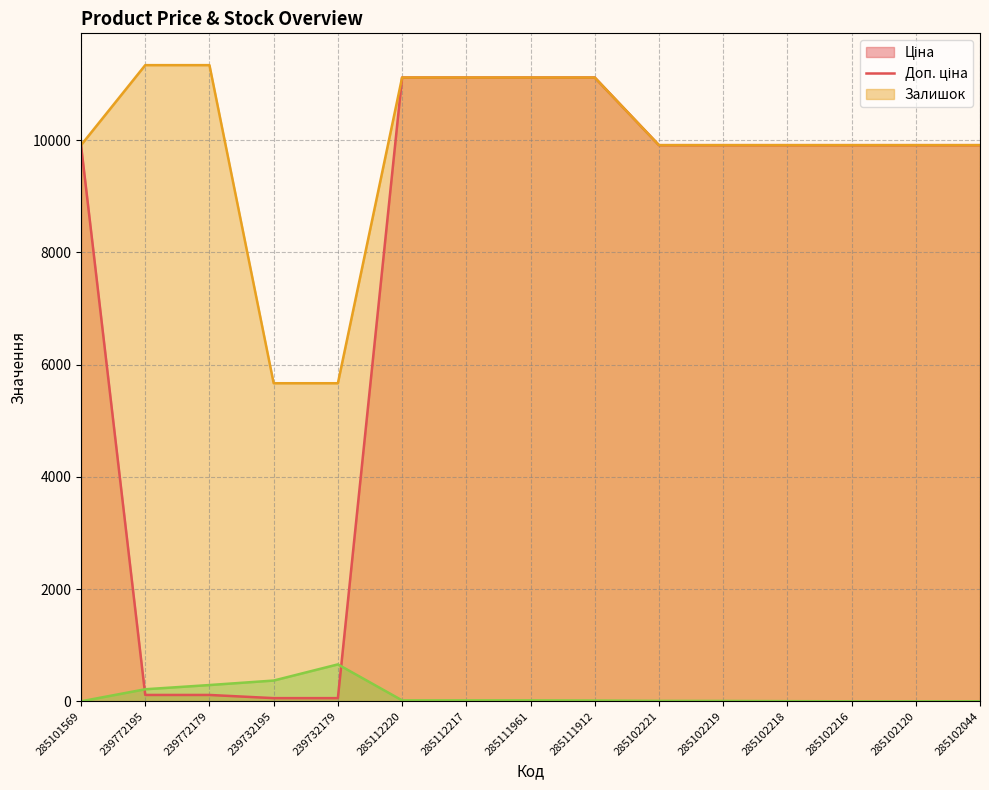

Reading left to right, extract all data points from this chart.

Ціна: 285101569=9908.5	239772195=113.3	239772179=113.3	239732195=56.7	239732179=56.7	285112220=11113.6	285112217=11113.6	285111961=11113.6	285111912=11113.6	285102221=9908.5	285102219=9908.5	285102218=9908.5	285102216=9908.5	285102120=9908.5	285102044=9908.5
Доп. ціна: 285101569=9908.5	239772195=11334.0	239772179=11334.0	239732195=5667.0	239732179=5667.0	285112220=11113.6	285112217=11113.6	285111961=11113.6	285111912=11113.6	285102221=9908.5	285102219=9908.5	285102218=9908.5	285102216=9908.5	285102120=9908.5	285102044=9908.5
Залишок: 285101569=0.0	239772195=215.0	239772179=290.0	239732195=370.0	239732179=658.0	285112220=17.0	285112217=17.0	285111961=17.0	285111912=14.0	285102221=8.0	285102219=7.0	285102218=3.0	285102216=0.0	285102120=0.0	285102044=1.0